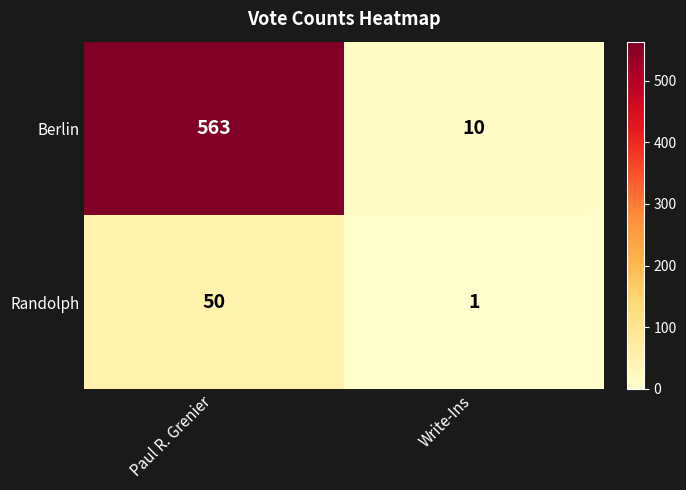

Rank the series at Paul R. Grenier from lowest to highest value.

Randolph, Berlin